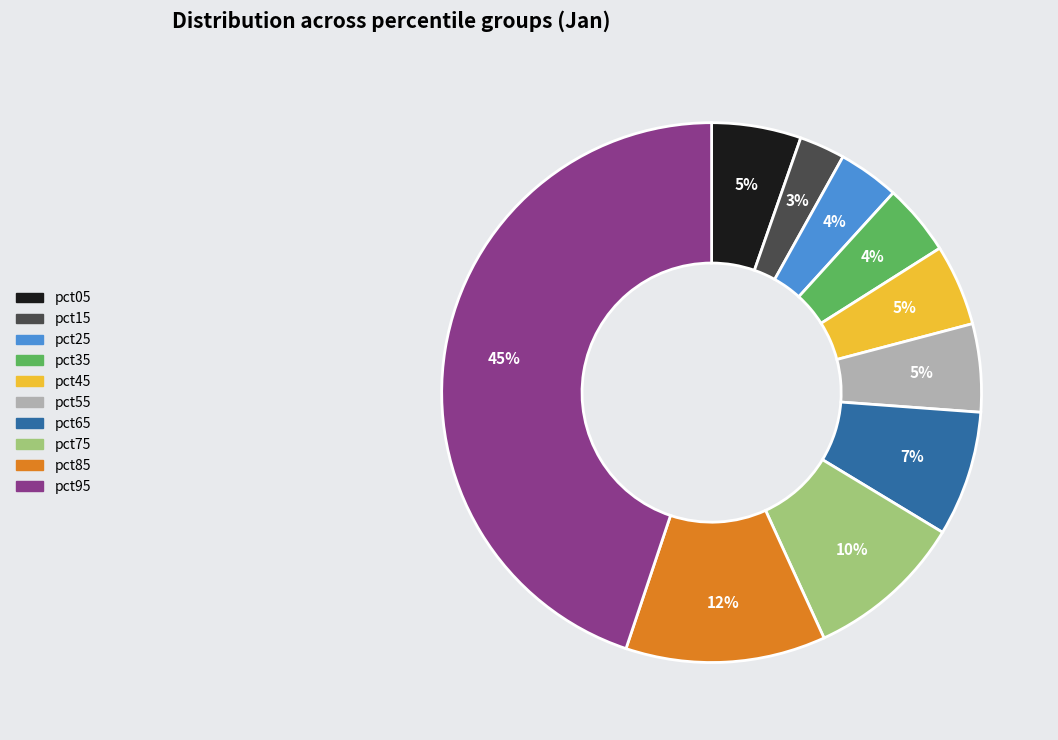

Is there any slice that represents more than half of the pie?

No